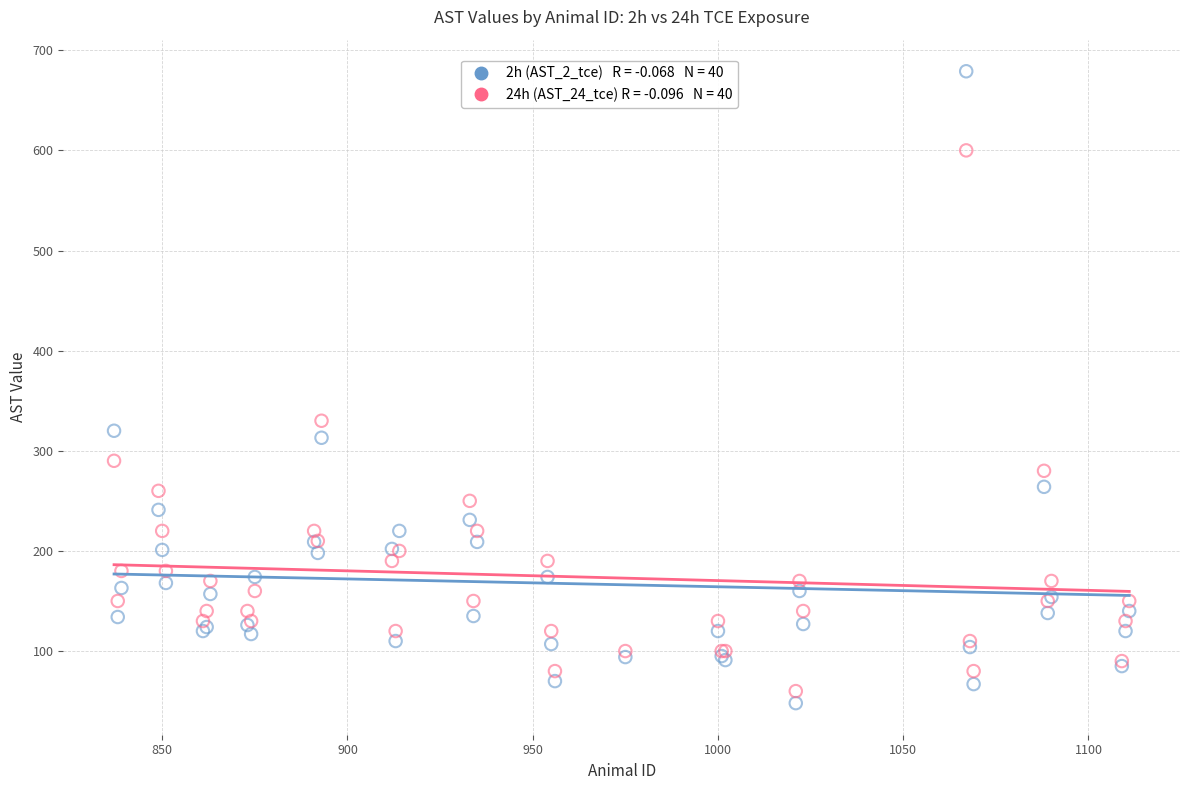

Across all series, what Y value is closest to 363?

330